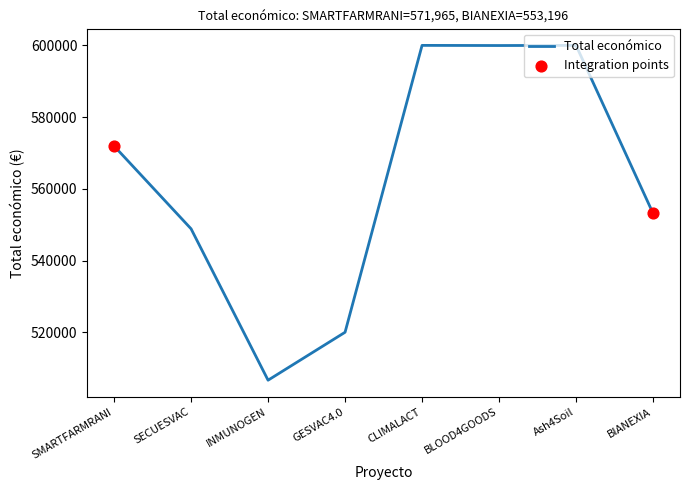

Between BIANEXIA and CLIMALACT, which is larger?

CLIMALACT